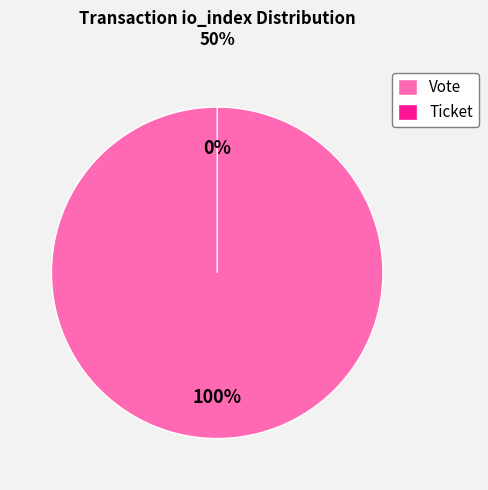

What is the change in value from Vote (io_index=1) to Ticket (io_index=0)?

-1